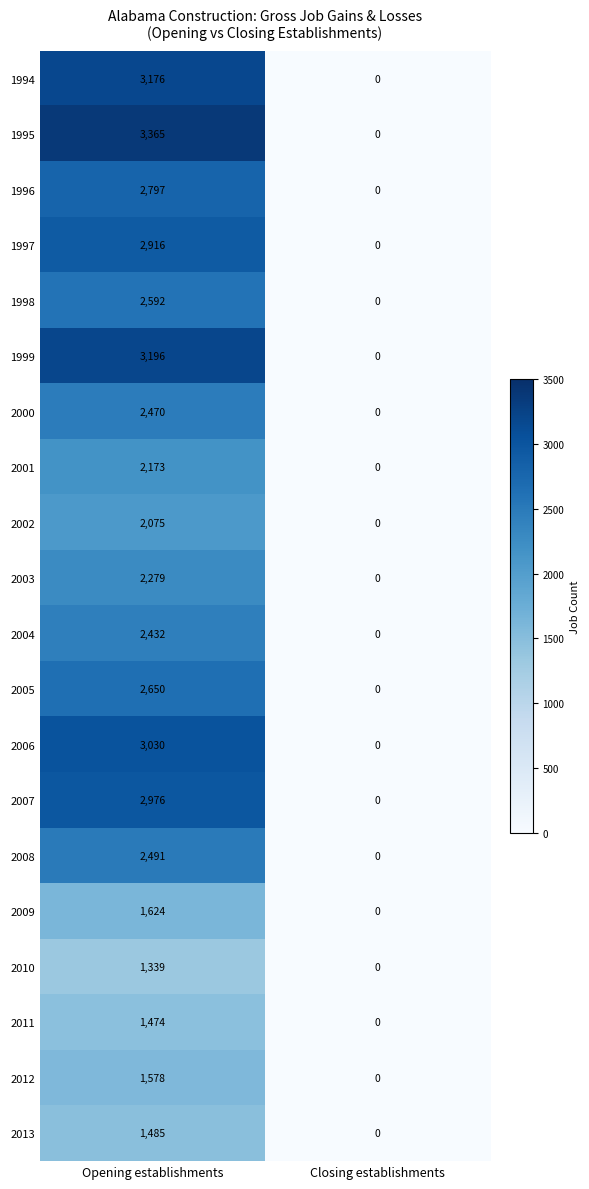

True or false: 1996 has a value of 2797 at Opening establishments.

True